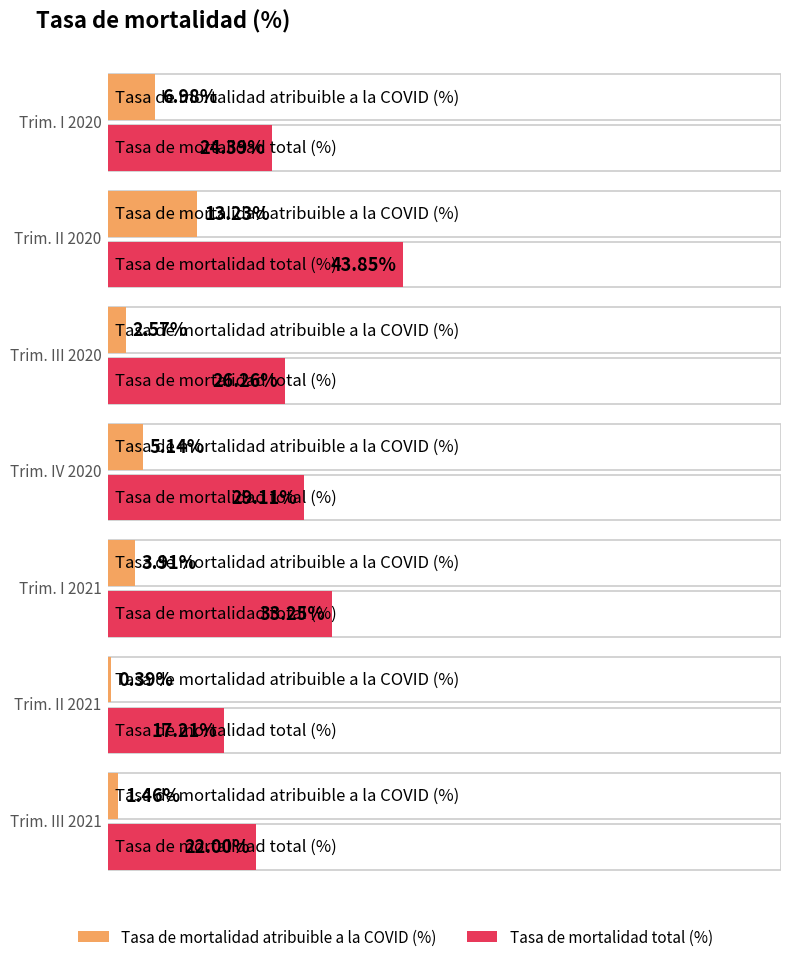

What is the difference between the second highest and minimum values in the Tasa de mortalidad total (%) series?

16.0